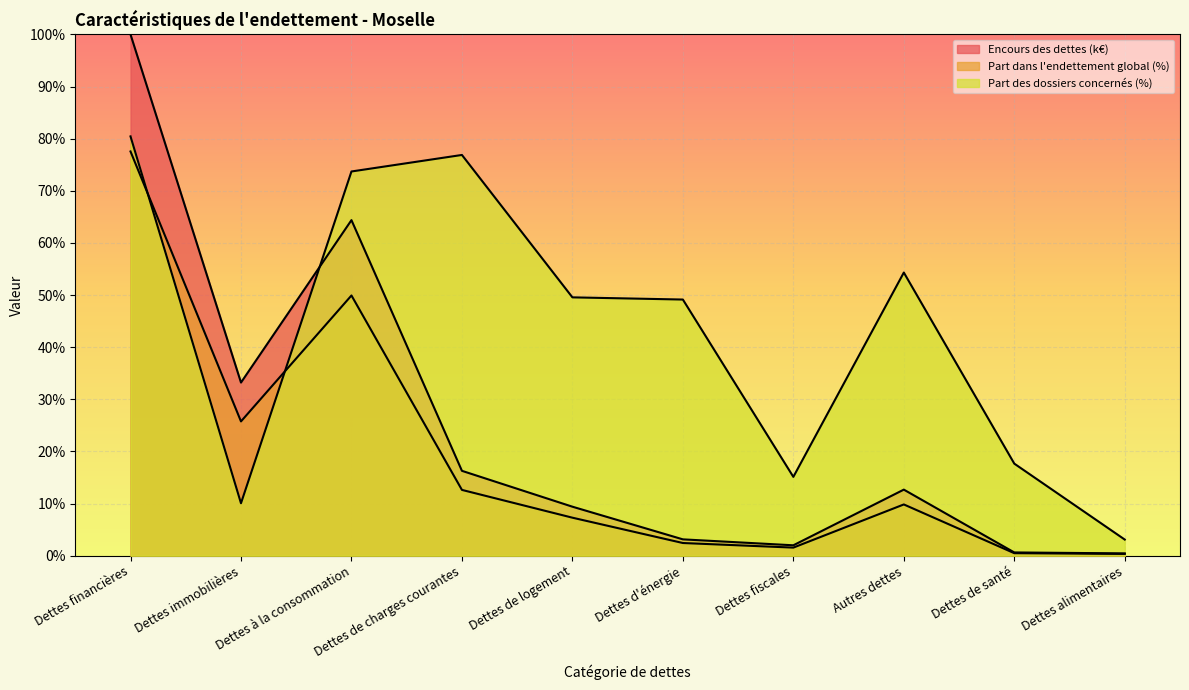

At how many categories does at least one series exceed 43?

6